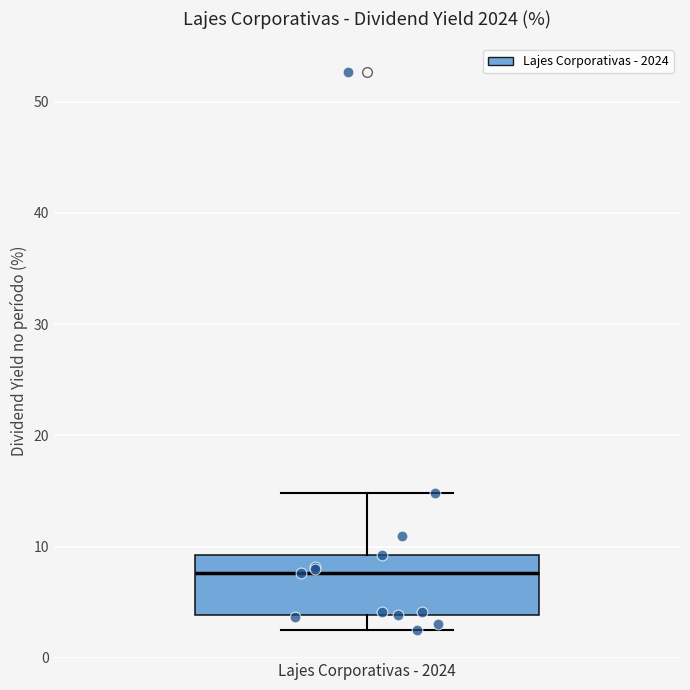

Transcribe this box plot: give where the median line is, the range the box spans, and where the two whiskers end, as read against the y-axis. The values are not printed on the chart, so give them approximately, as read against the axis.

median 8, box 4 to 9, whiskers 2 to 15